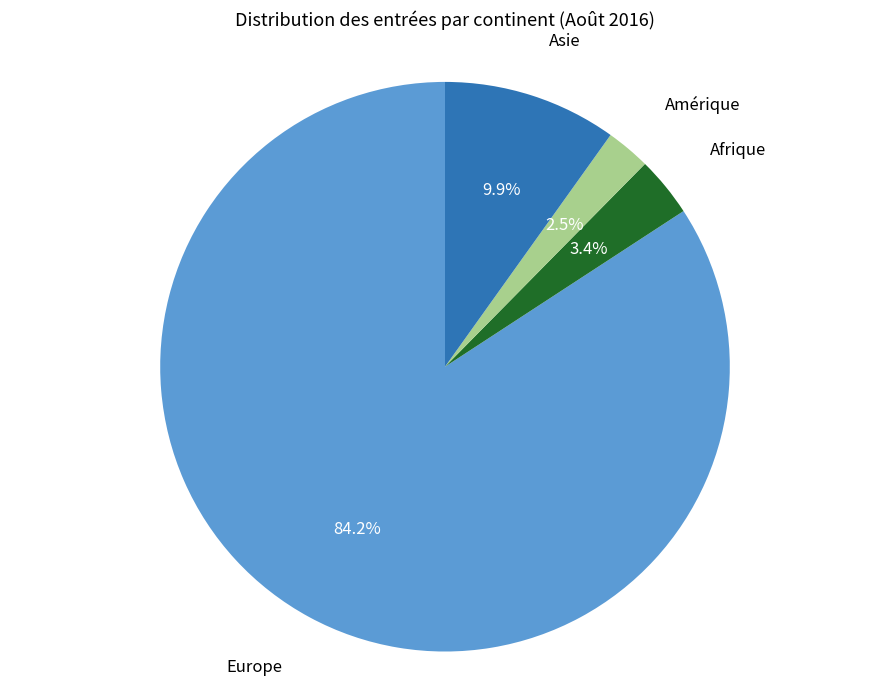

Does any single category account for the majority?

Yes